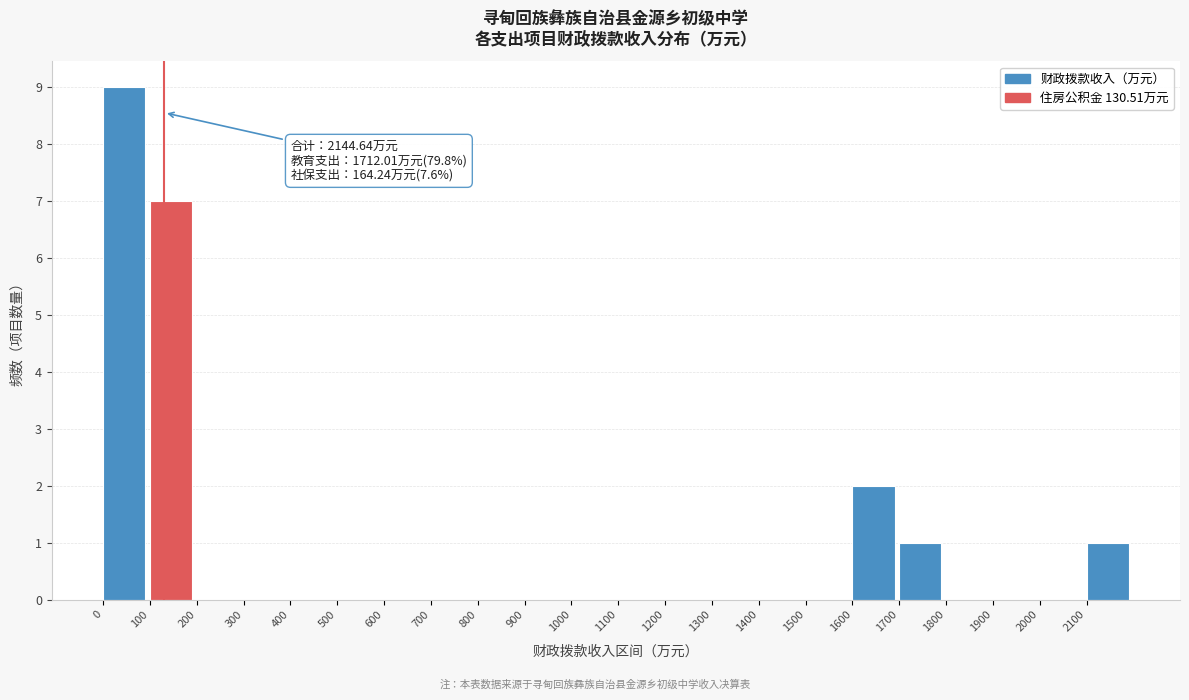

Over which range of the x-axis is the bar tallest?

0 to 100